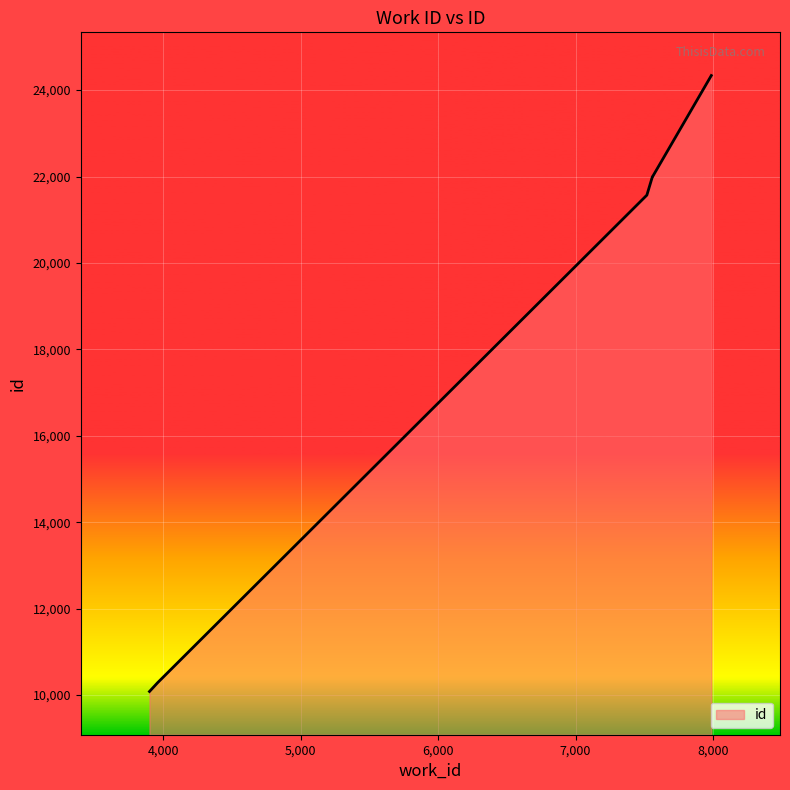

What is the difference between the maximum and second lowest values?

14049